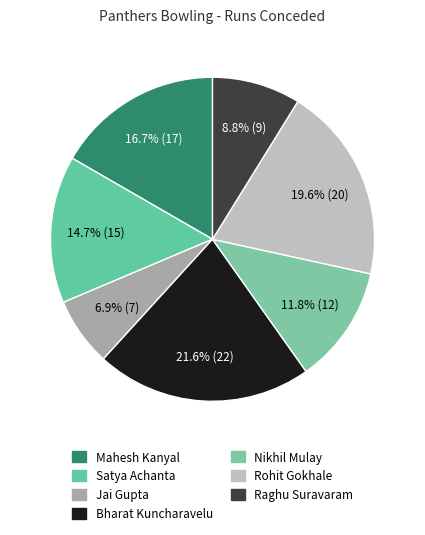

How many segments does this pie chart have?

7